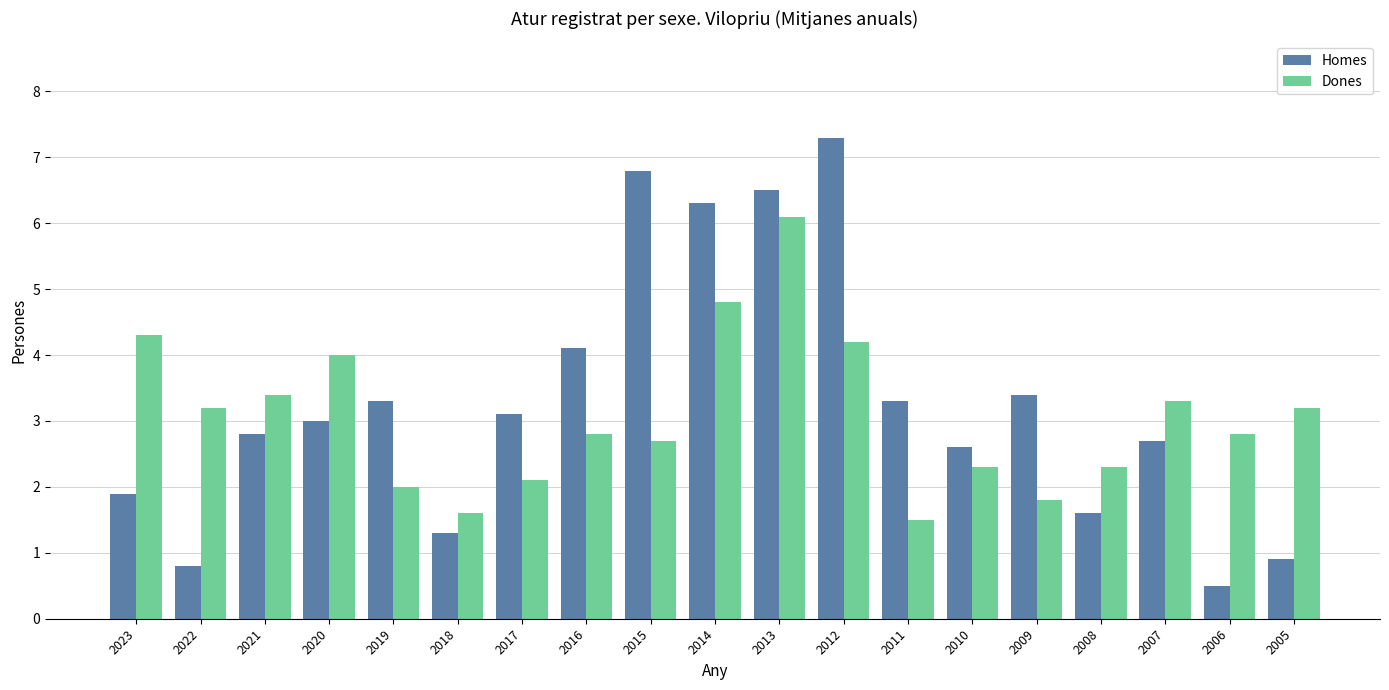

What is the difference between the highest and lowest values at 2012?

3.1